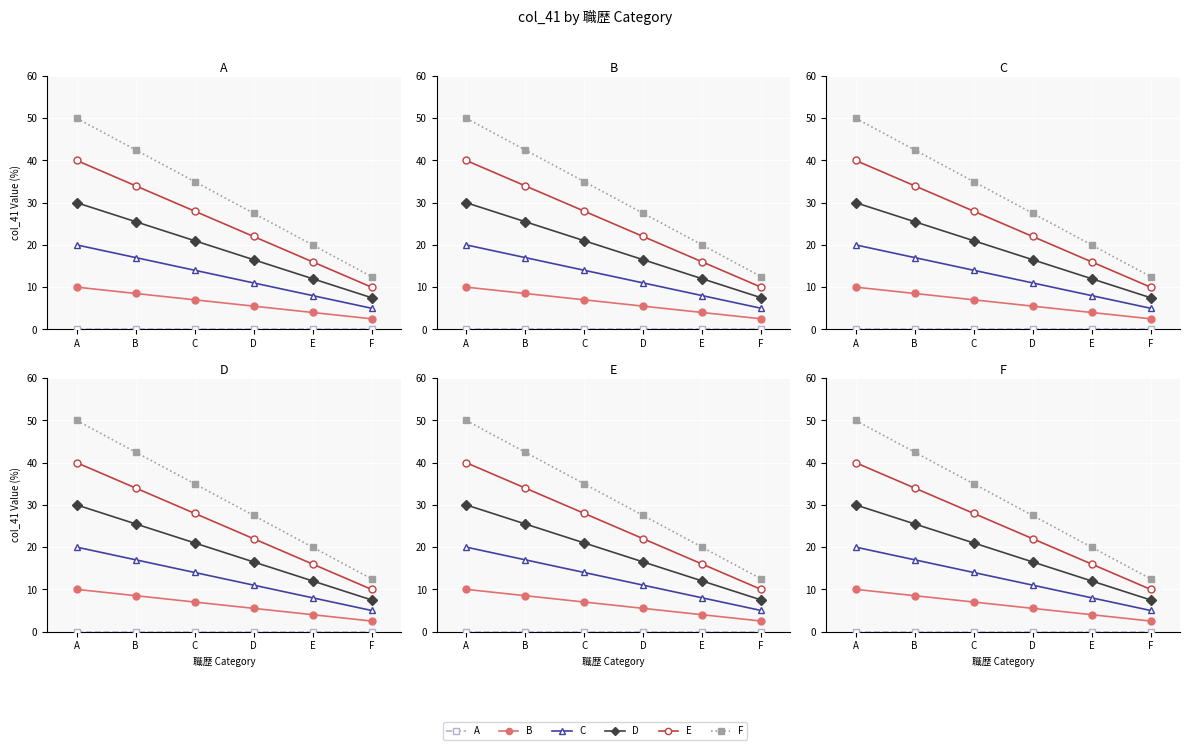

At D, list the series in order from smallest to largest.

A, B, C, D, E, F